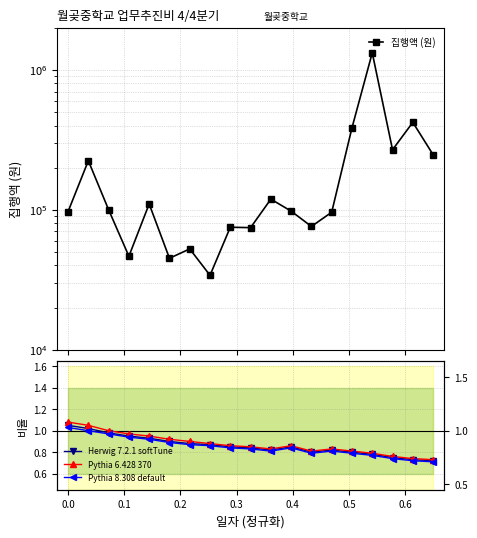

What is the sum of all Pythia 8.308 default values?

16.1